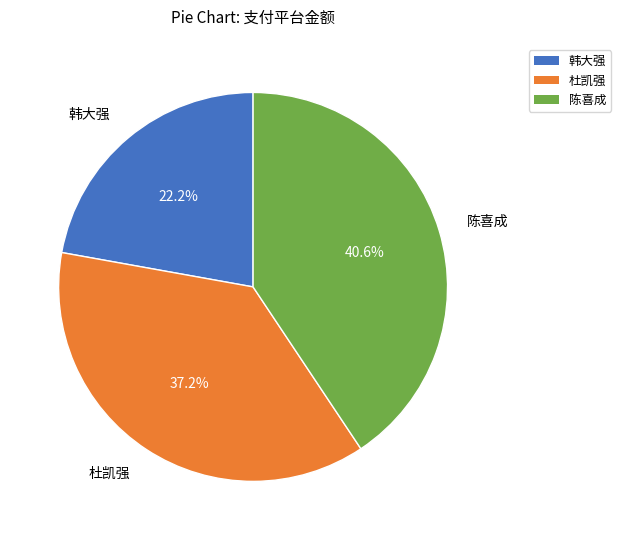

Which slice is the smallest?

韩大强